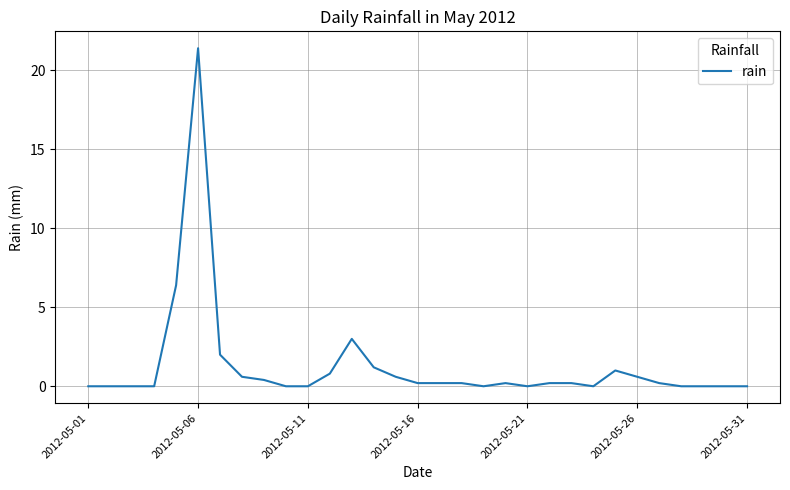

Reading left to right, transcribe all the data shown in this chart.

0.0	0.0	0.0	0.0	6.4	21.4	2.0	0.6	0.4	0.0	0.0	0.8	3.0	1.2	0.6	0.2	0.2	0.2	0.0	0.2	0.0	0.2	0.2	0.0	1.0	0.6	0.2	0.0	0.0	0.0	0.0